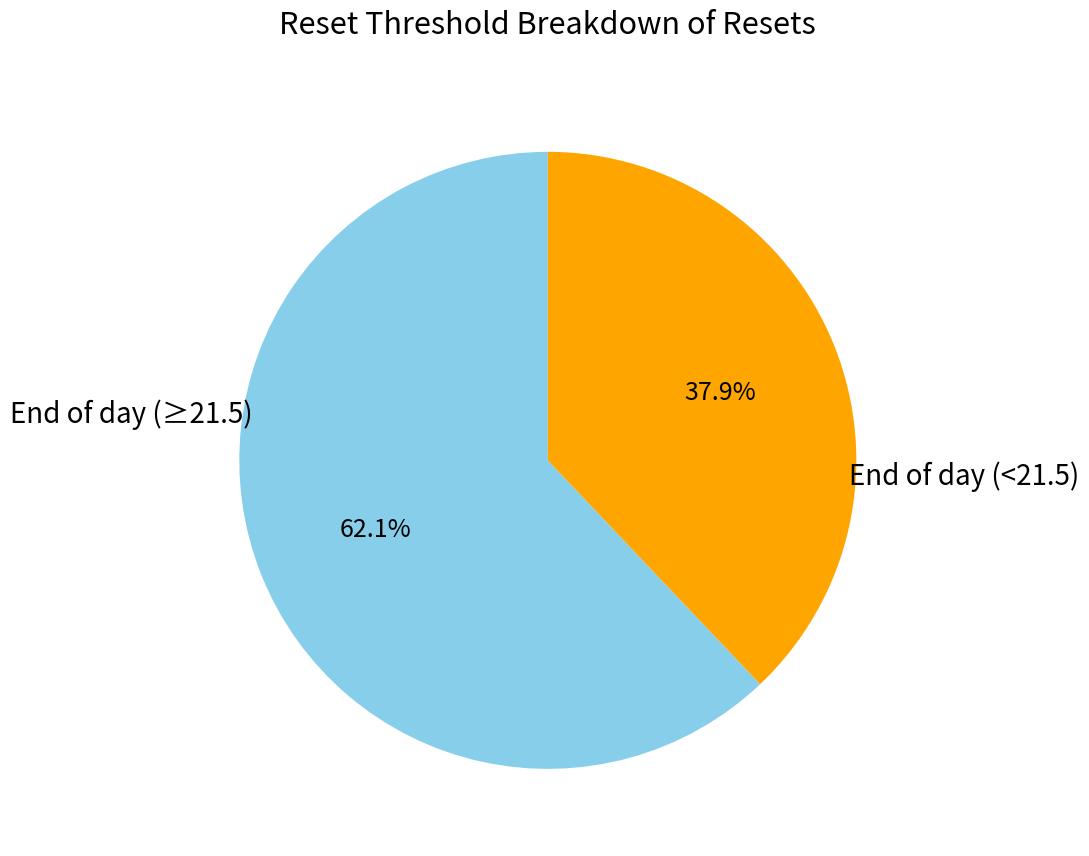

Is there a majority slice in this chart?

Yes